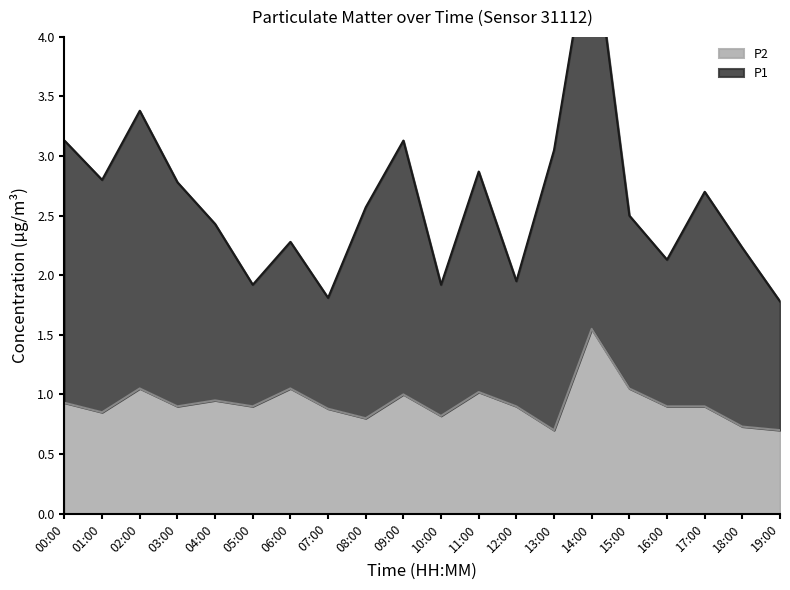

Reading left to right, what are all the values shown in this chart?

00:00=0.9	01:00=0.8	02:00=1.1	03:00=0.9	04:00=0.9	05:00=0.9	06:00=1.1	07:00=0.9	08:00=0.8	09:00=1.0	10:00=0.8	11:00=1.0	12:00=0.9	13:00=0.7	14:00=1.6	15:00=1.1	16:00=0.9	17:00=0.9	18:00=0.7	19:00=0.7